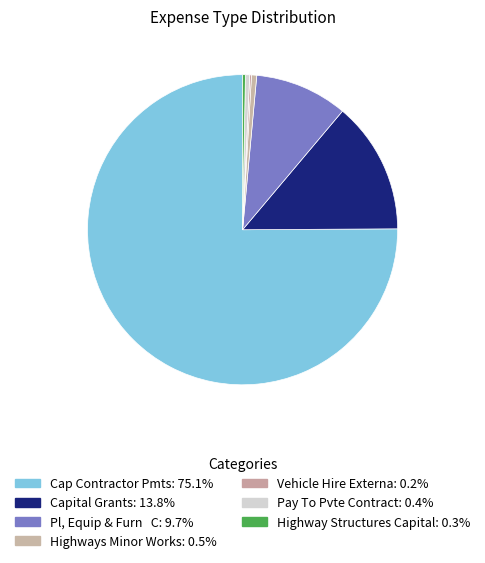

Combined, what portion of the pie is Cap Contractor Pmts and Highways Minor Works?

75.6%